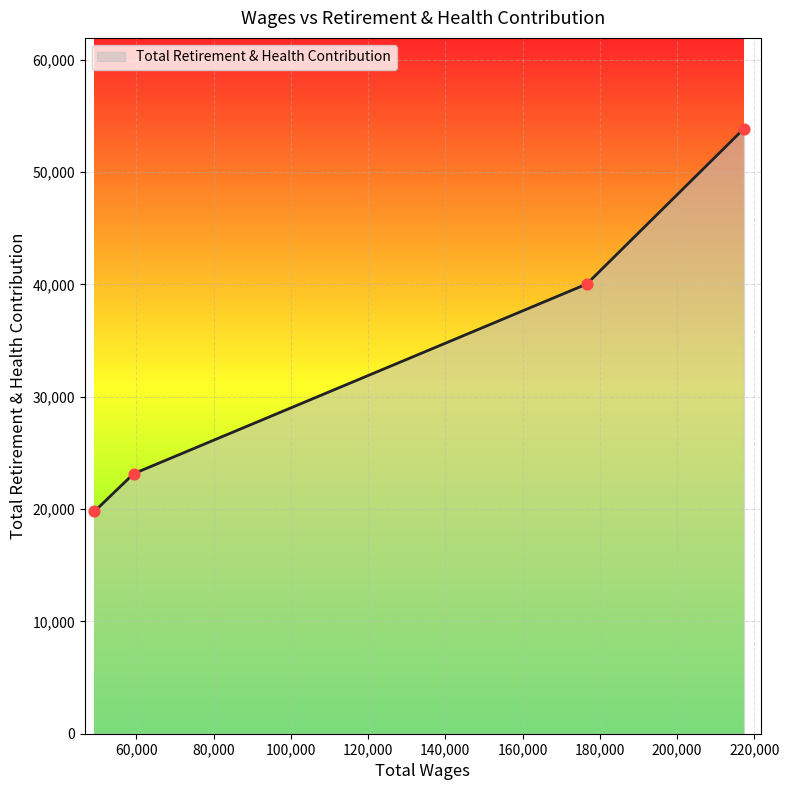

What is the change in value from 176639.0 to 49166.0?

-20244